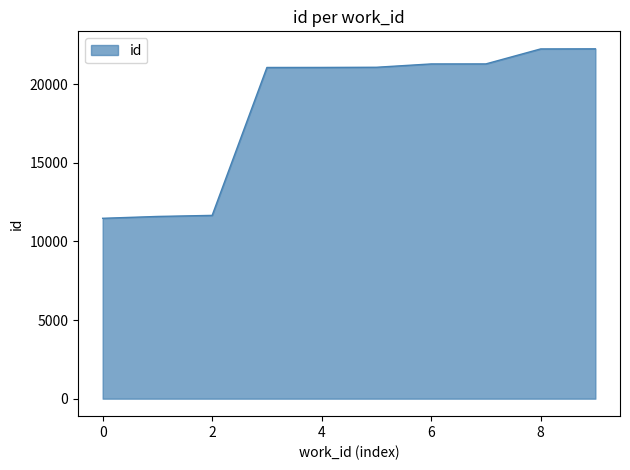

Does the chart display data point markers on the line(s)?

No